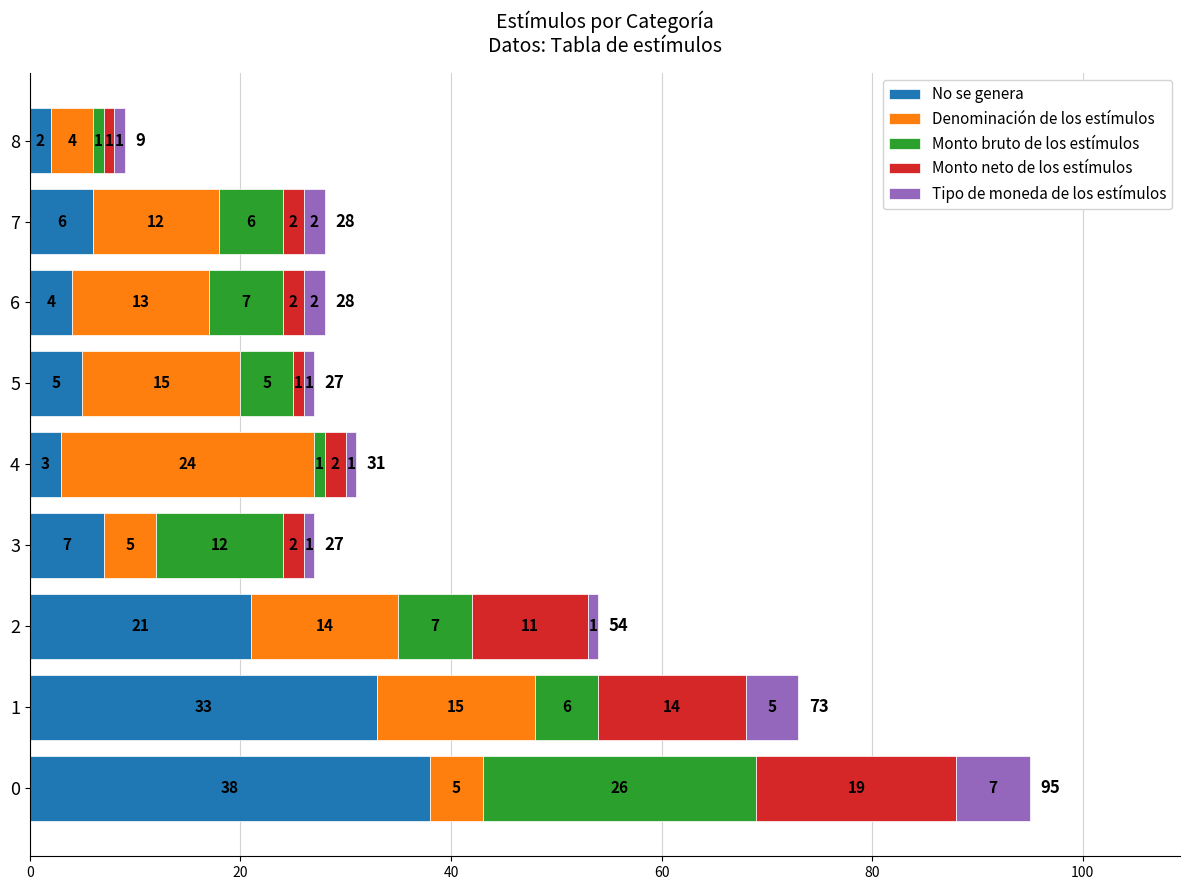

What are all the series names shown in the legend?

No se genera, Denominación de los estímulos, Monto bruto de los estímulos, Monto neto de los estímulos, Tipo de moneda de los estímulos